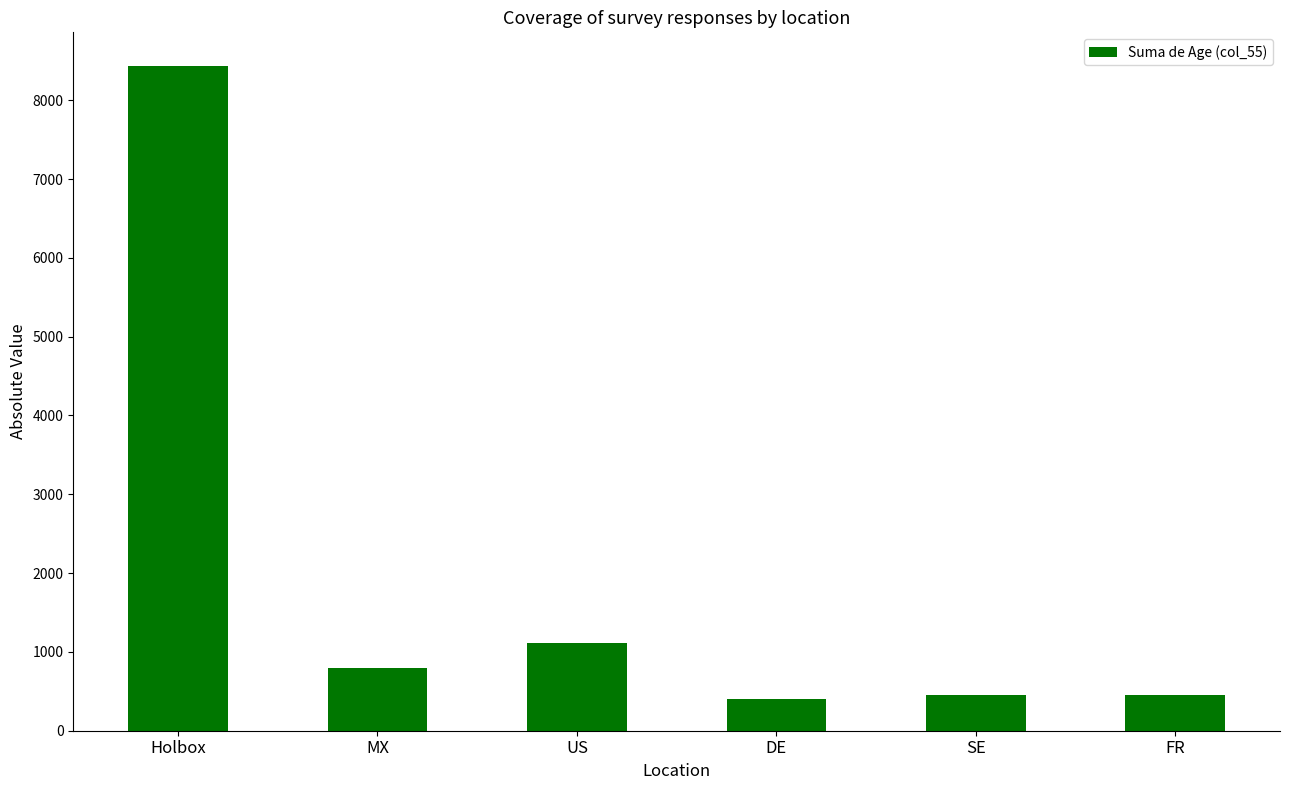

Which has a higher value, FR or Holbox?

Holbox